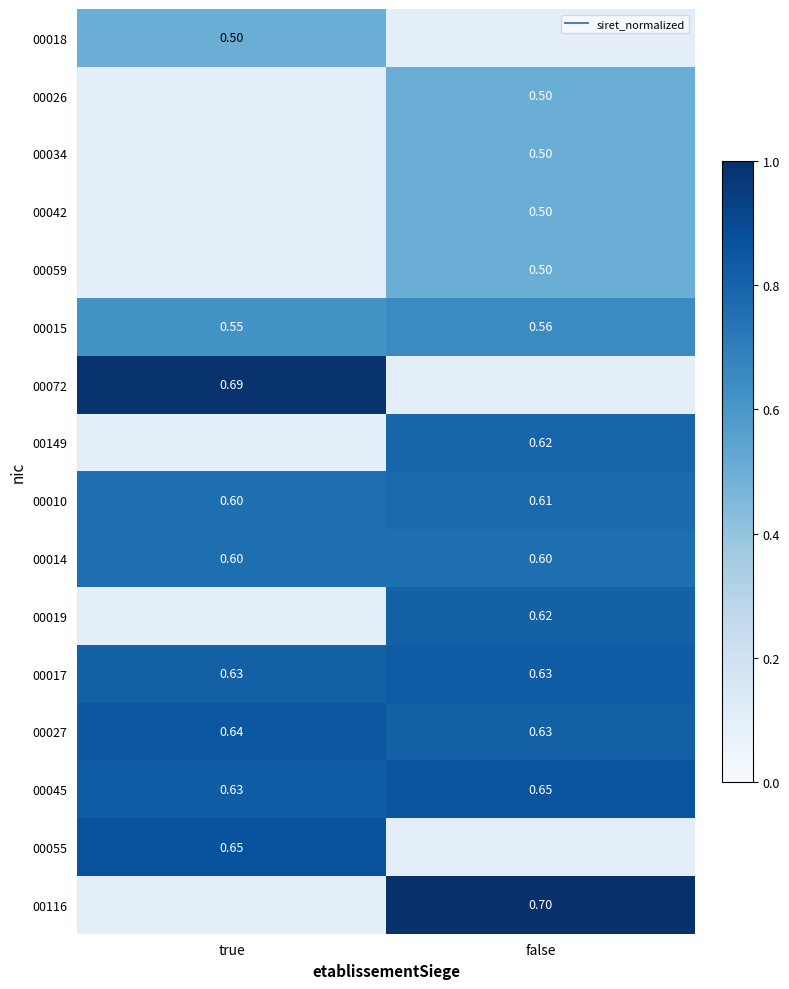

True or false: 00026 has a value of 0.1 at true.

True